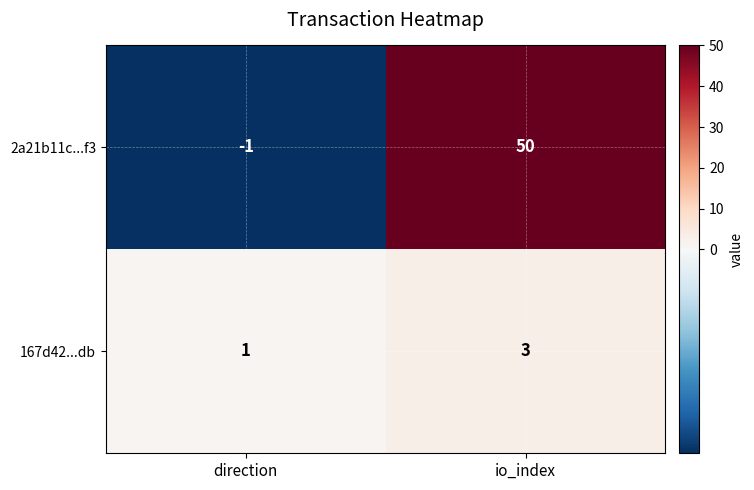

Which series changed the most between direction and io_index?

2a21b11c...f3